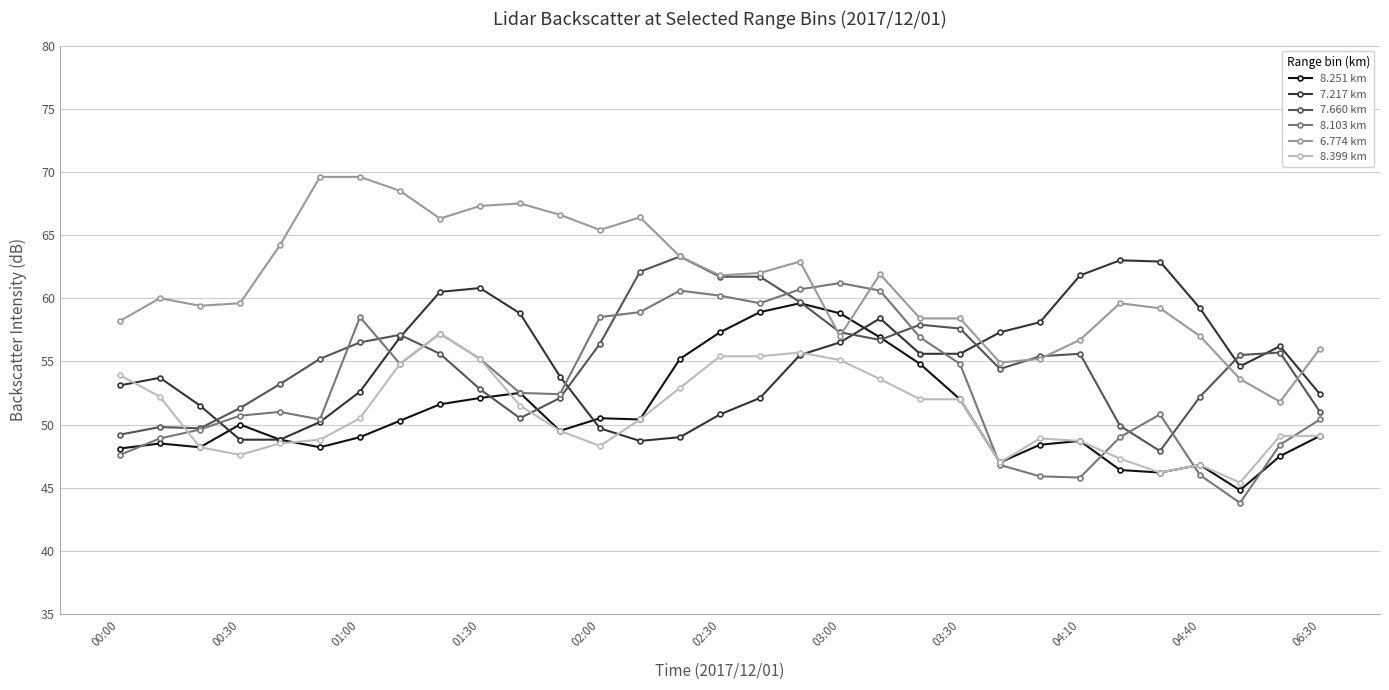

What is the lowest value of the 8.251 km series?

44.8